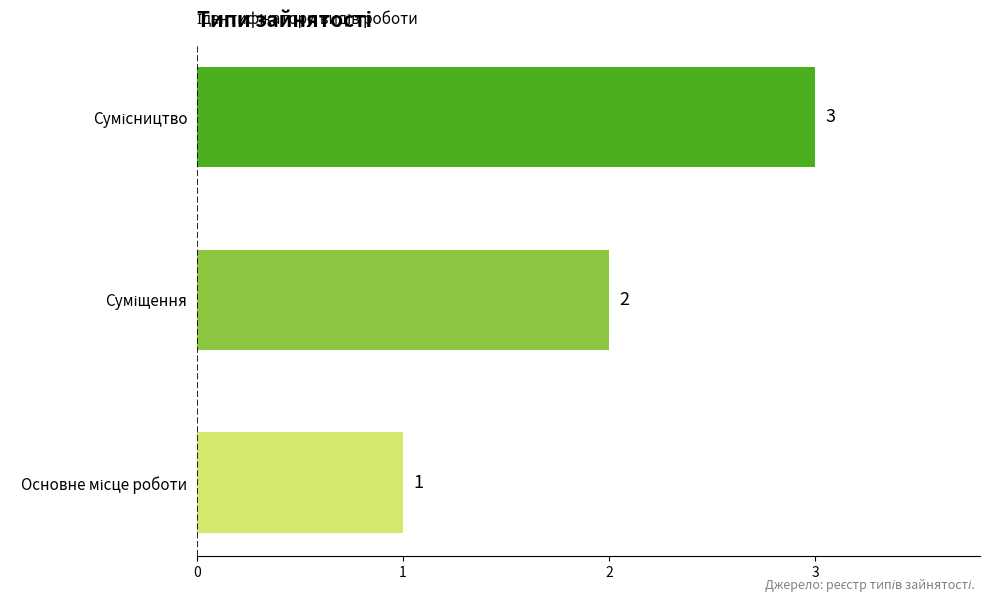

How many values are between 1 and 3?

3